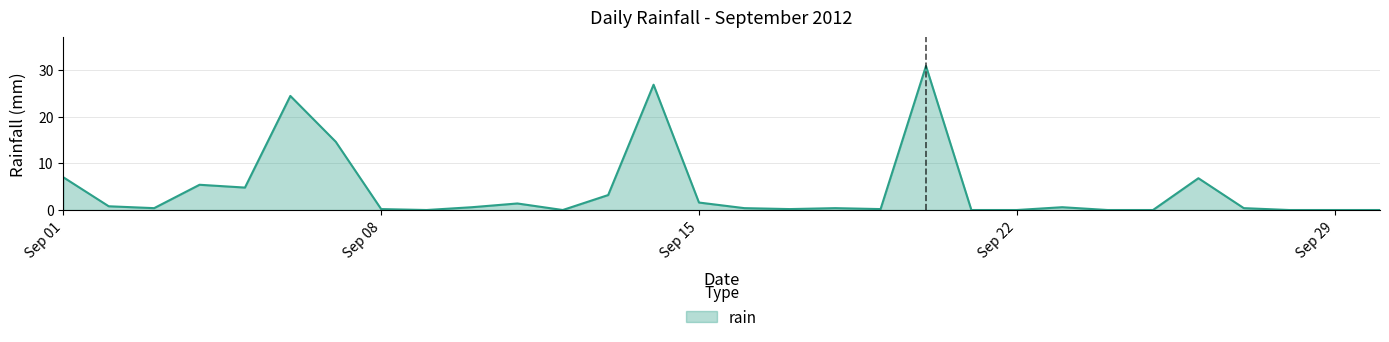

How many categories are shown in the chart?

30